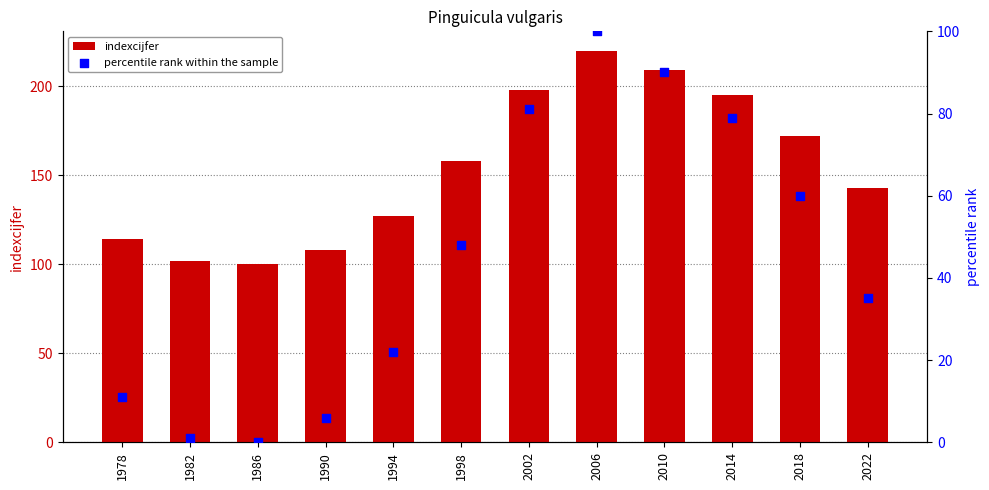

Is the value of percentile rank within the sample at 2010 greater than the value of indexcijfer at 1986?

No